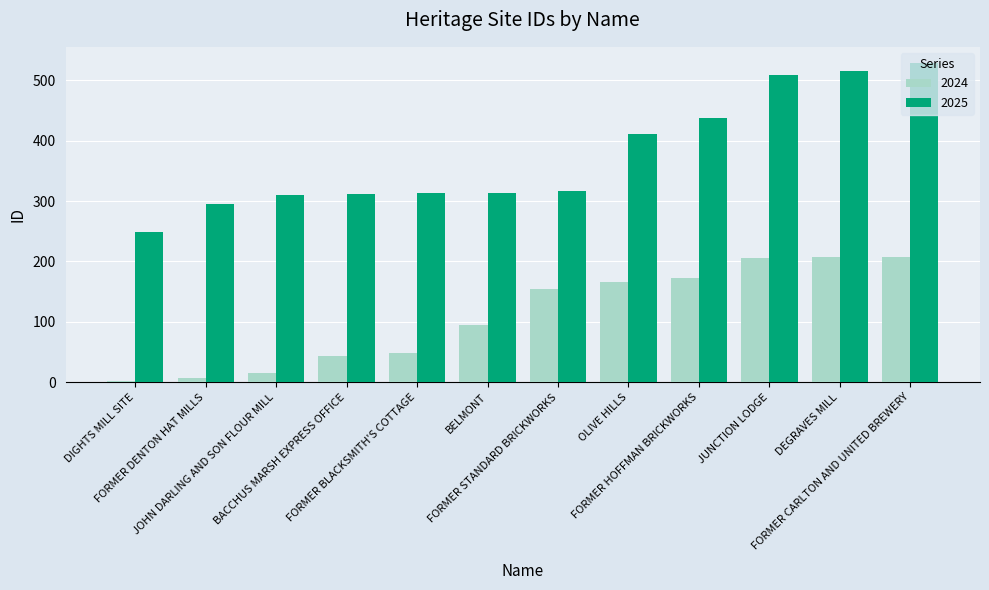

At how many categories does at least one series exceed 278?

11